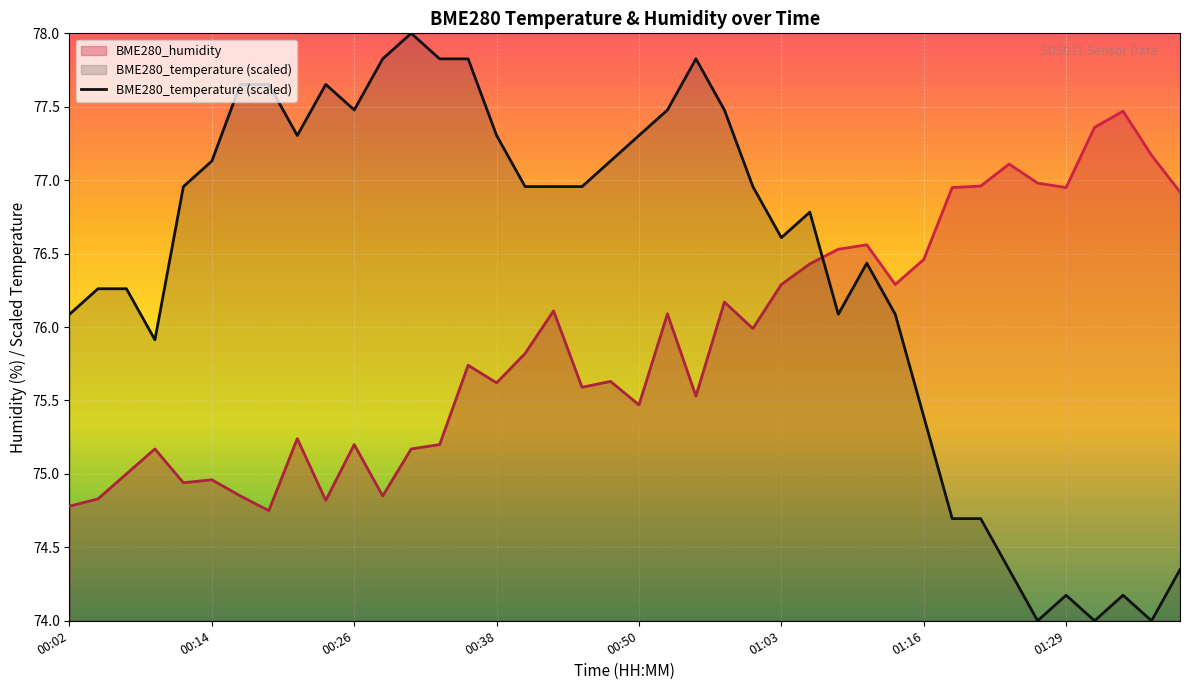

Which series has the largest range (max minus min)?

BME280_temperature (scaled)